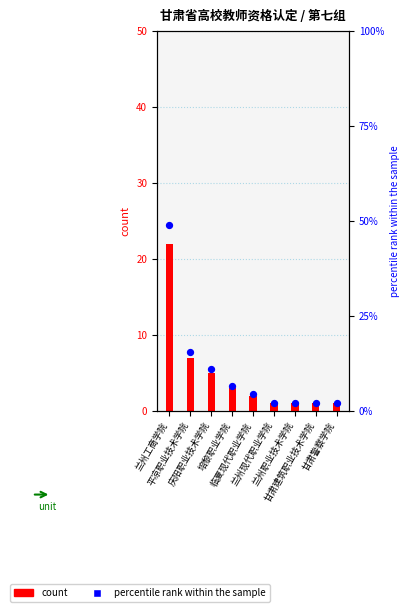

Is the value of count at 庆阳职业技术学院 greater than the value of percentile rank within the sample at 兰州职业技术学院?

Yes